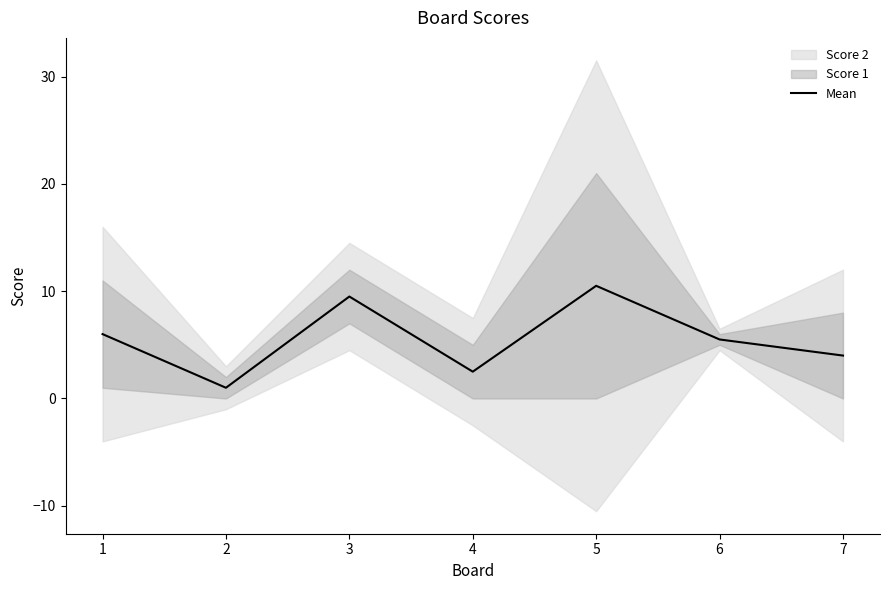

Which label corresponds to the smallest value in the chart?

2